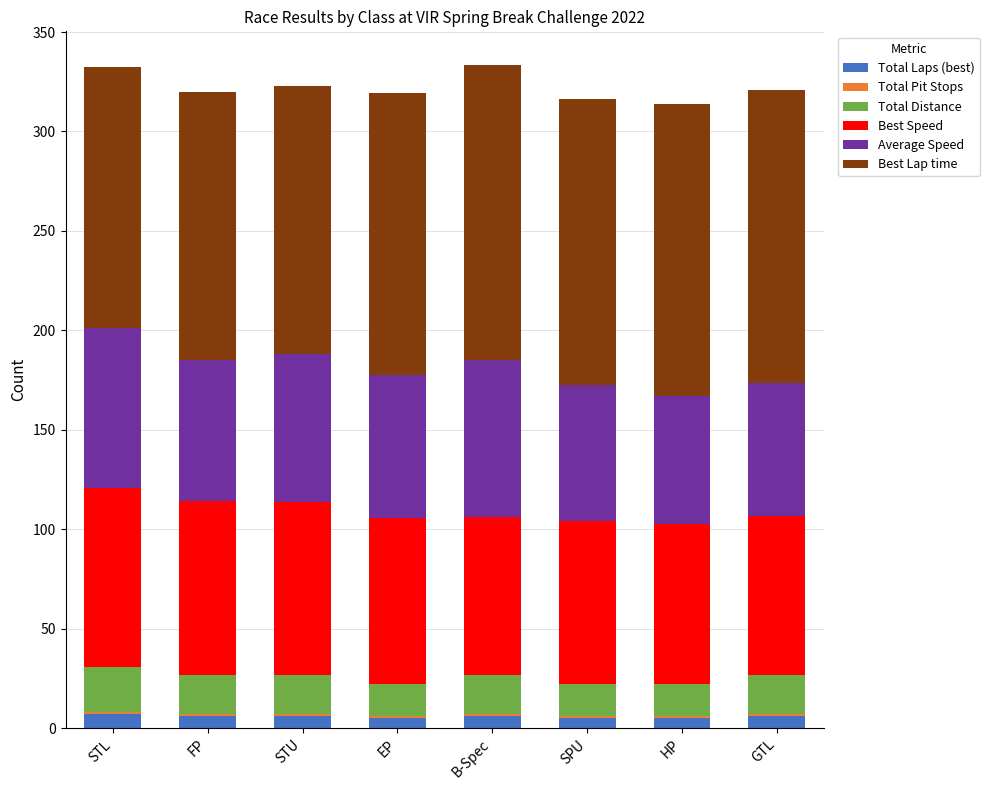

What is the sum of all Total Laps (best) values?

46.0